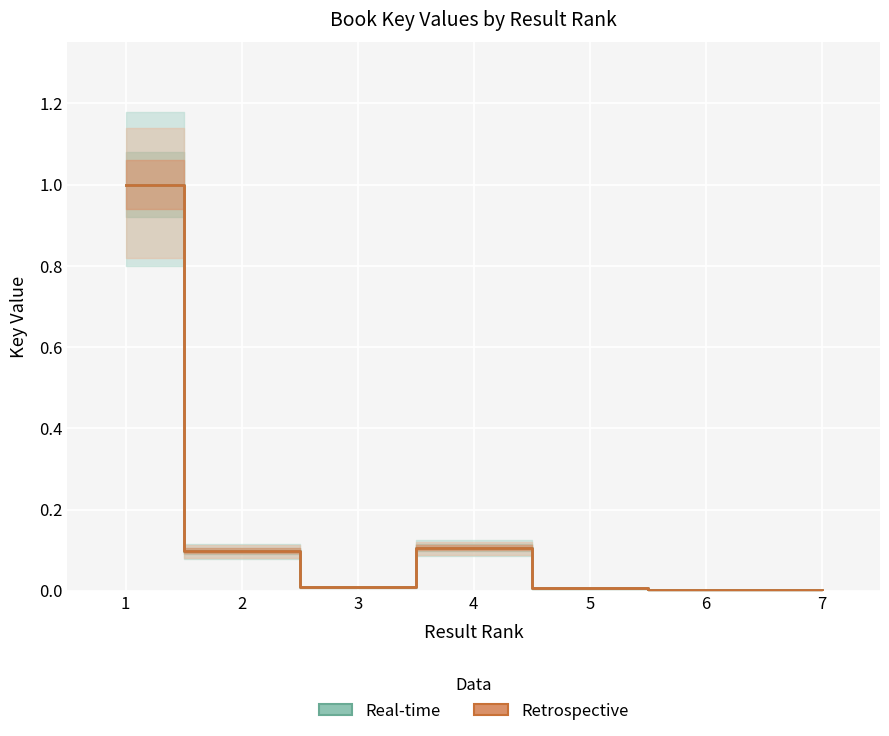

What is the maximum value for Retrospective?

1.0